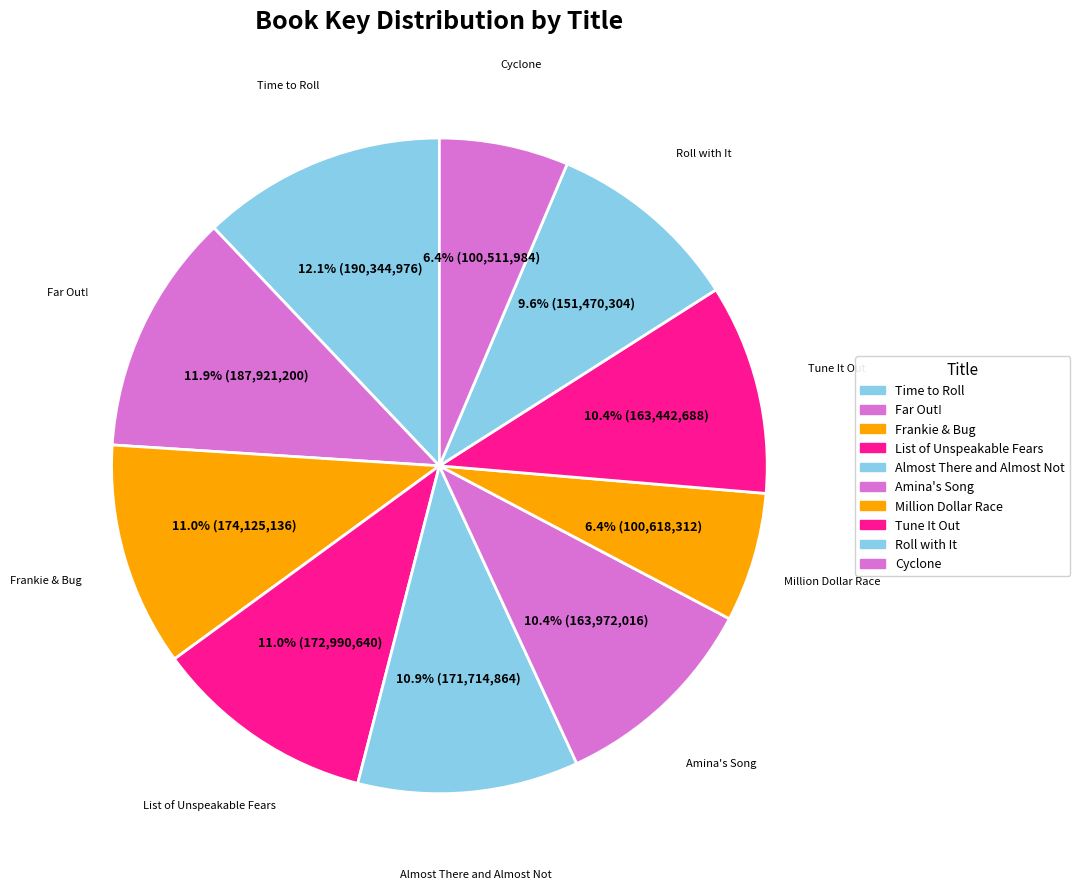

To the nearest percent, what percentage of the pie is Far Out!?

12%